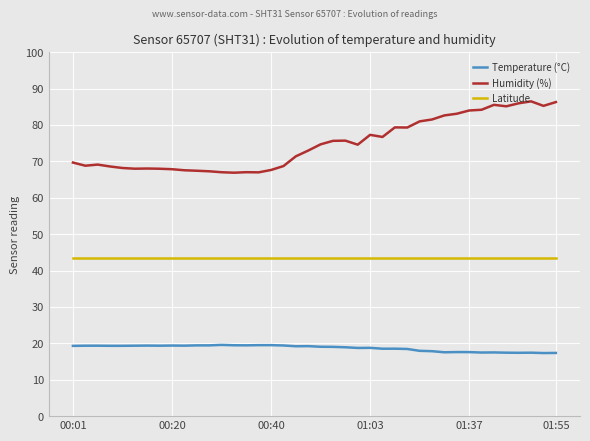

Does the chart have visible grid lines?

Yes